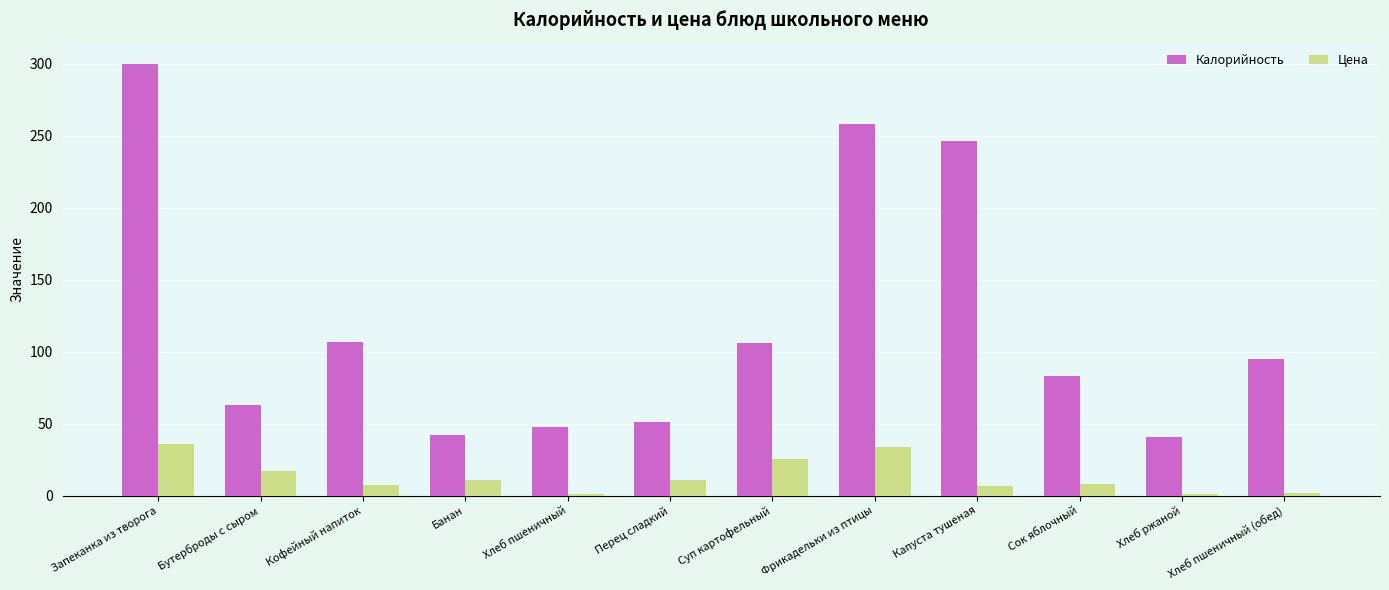

True or false: Цена has a value of 2.0 at Хлеб пшеничный (обед).

True